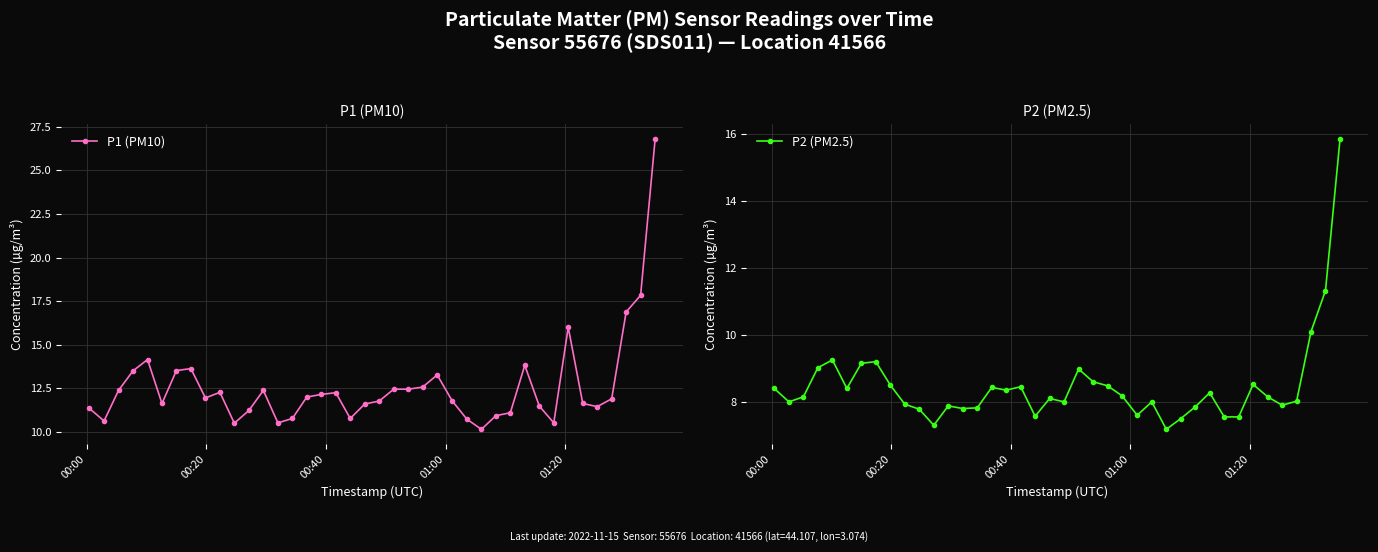

True or false: P1 (PM10) has more than 2 points higher than both neighbors.

True